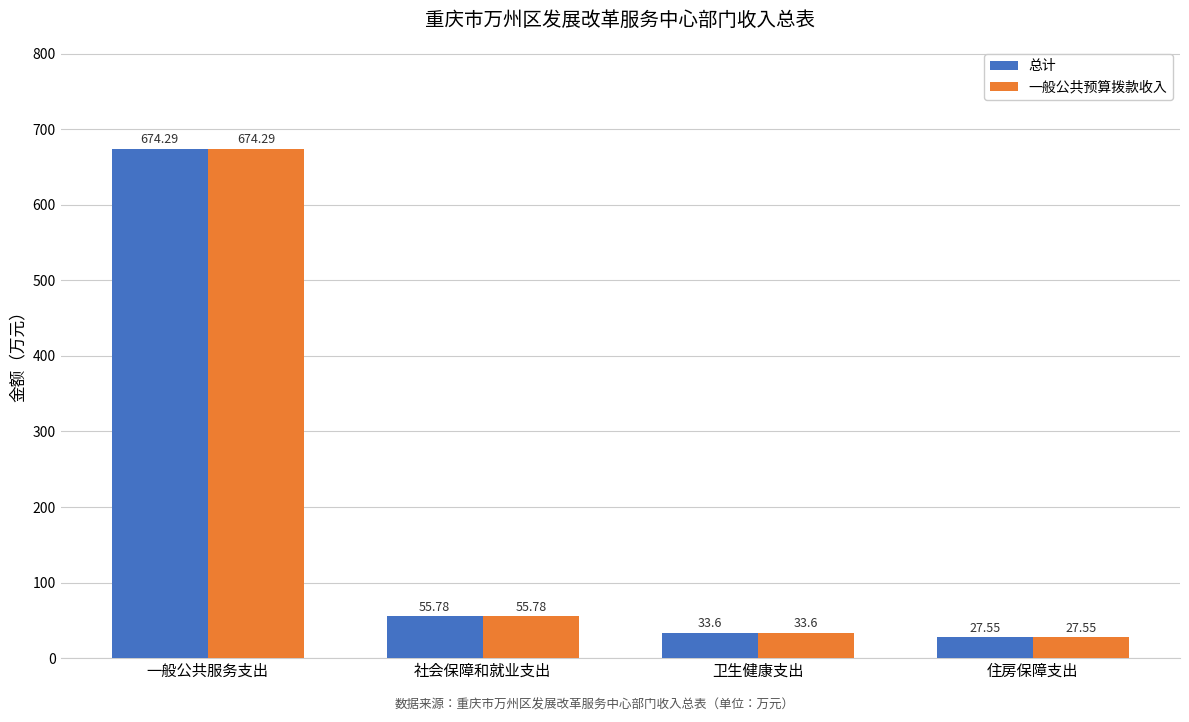

What are all the series names shown in the legend?

总计, 一般公共预算拨款收入